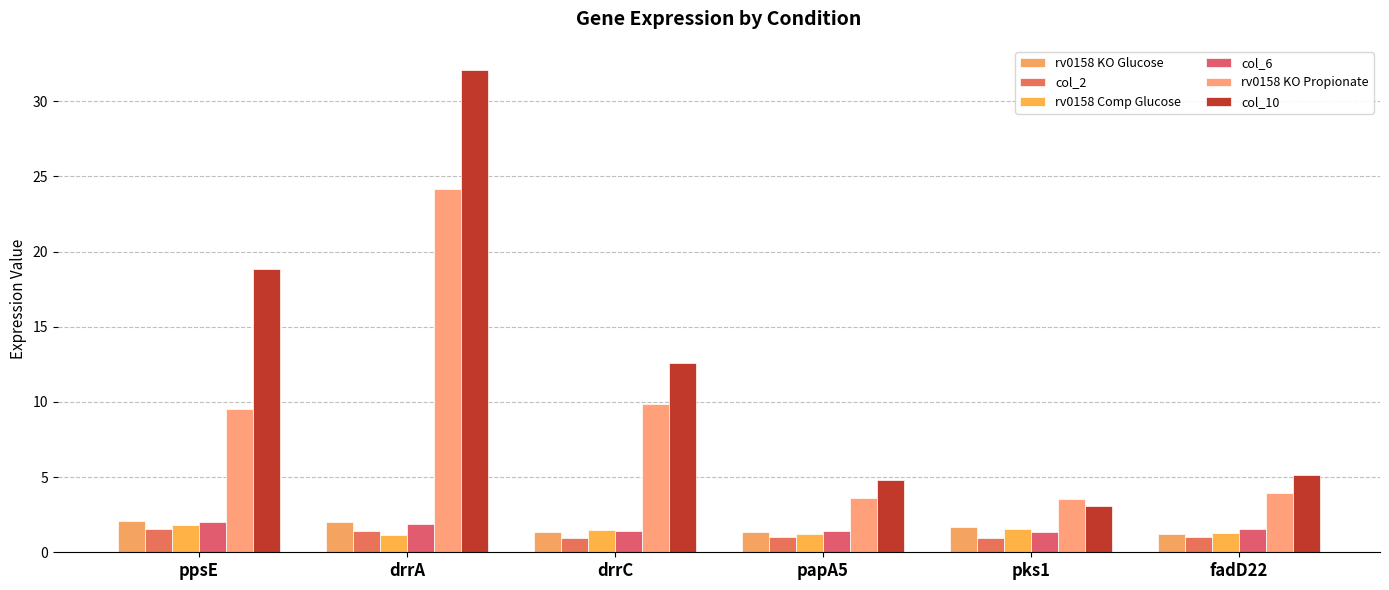

Rank the categories by rv0158 KO Glucose value from highest to lowest.

ppsE, drrA, pks1, papA5, drrC, fadD22